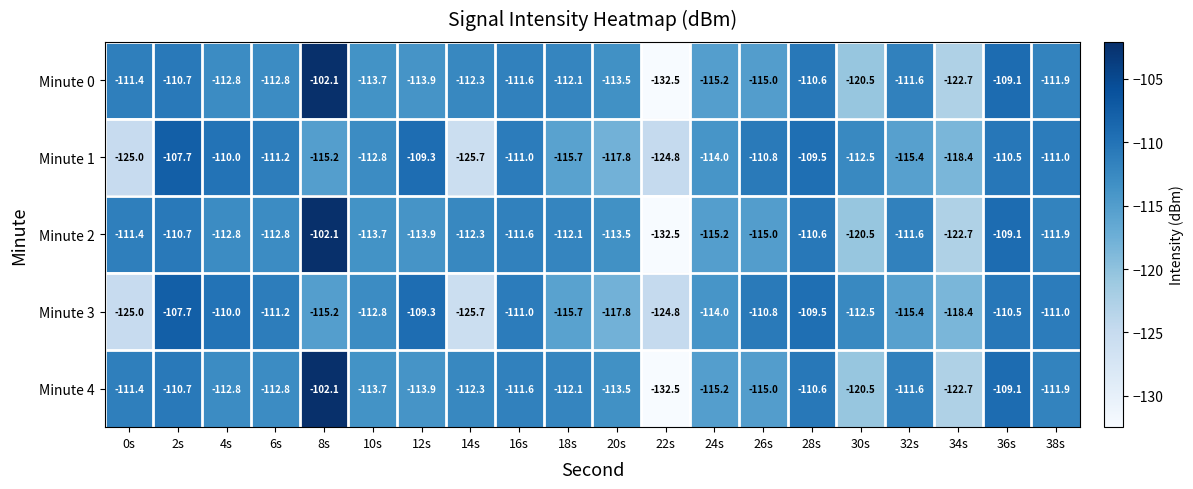

What is the difference between the second highest and second lowest values in the Minute 1 series?

15.7